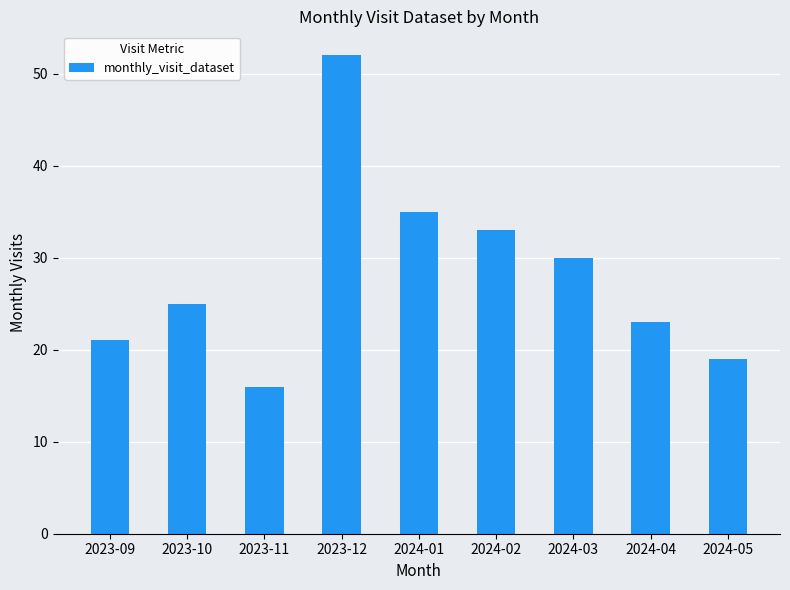

Reading right to left, list all the values displayed in this chart.

19	23	30	33	35	52	16	25	21